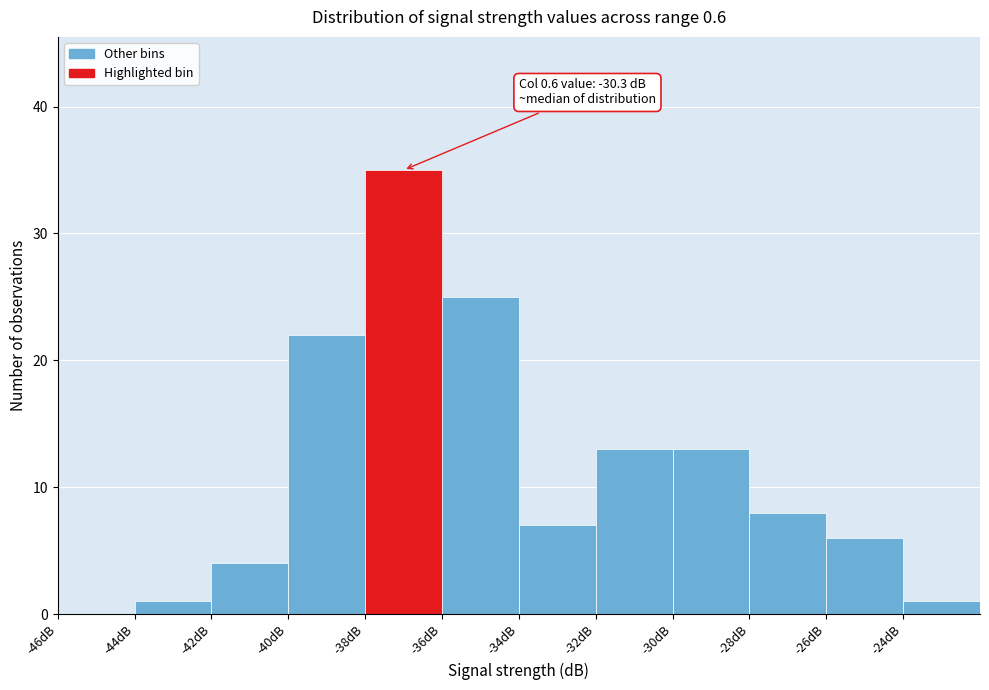

Over which range of the x-axis is the bar tallest?

-38 to -36